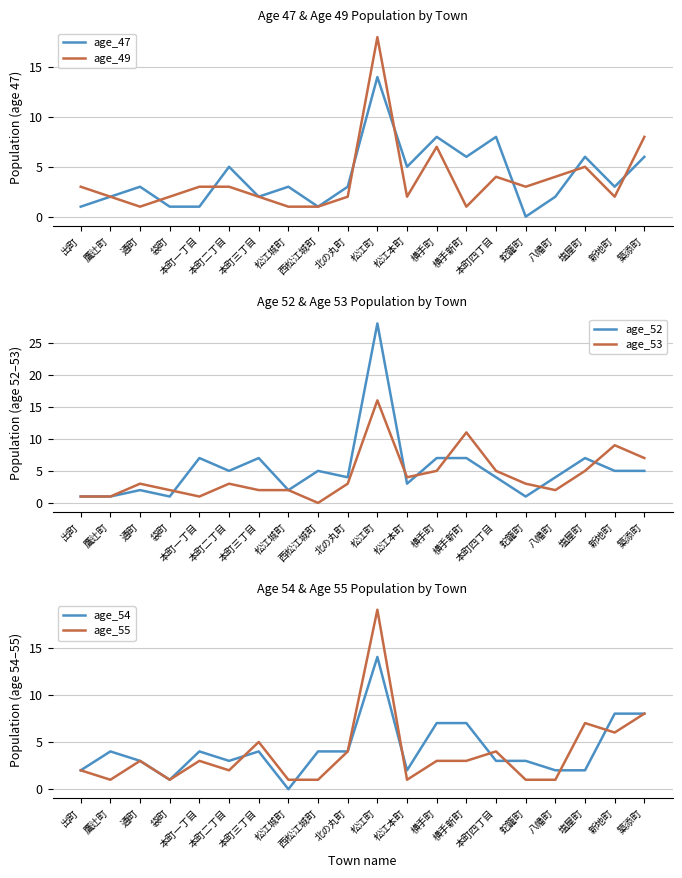

After their last crossing, which series has the higher values: age_49 or age_52?

age_49